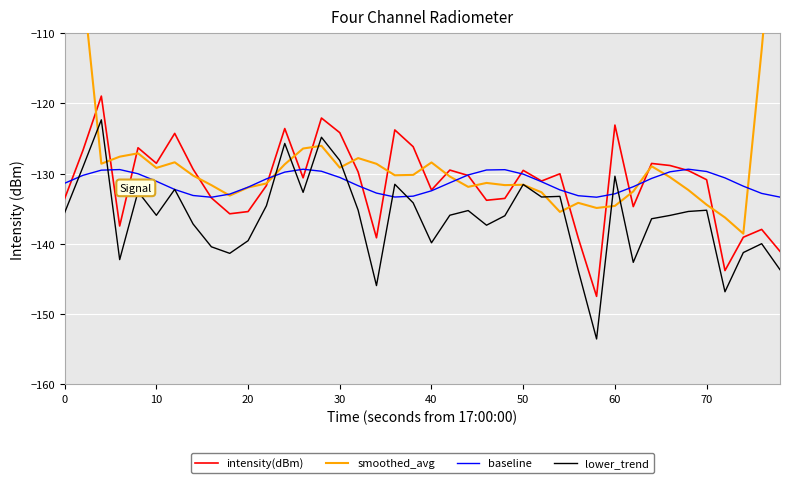

How many interior local peaks does the smoothed_avg series have?

9